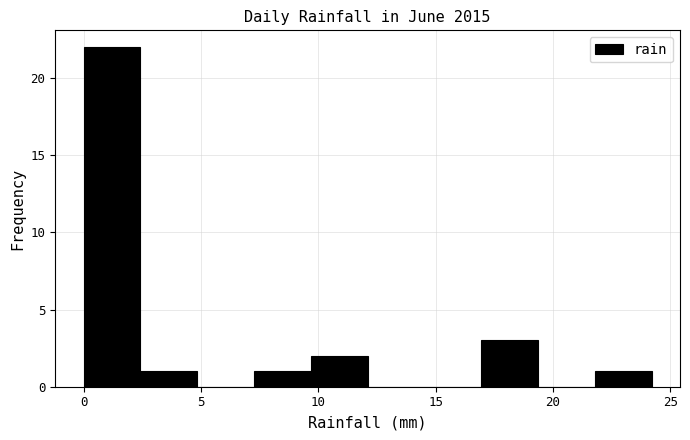

Reading left to right, list every bar in this chart as the range it spans on the x-axis followed by its height. Neither the bar edges nor the heights are printed on the chart, so give them approximately, as read against the axes.

0.0 to 2.5: 22
2.5 to 5.0: 1
5.0 to 7.5: 0
7.5 to 9.5: 1
9.5 to 12.0: 2
12.0 to 14.5: 0
14.5 to 17.0: 0
17.0 to 19.5: 3
19.5 to 22.0: 0
22.0 to 24.0: 1